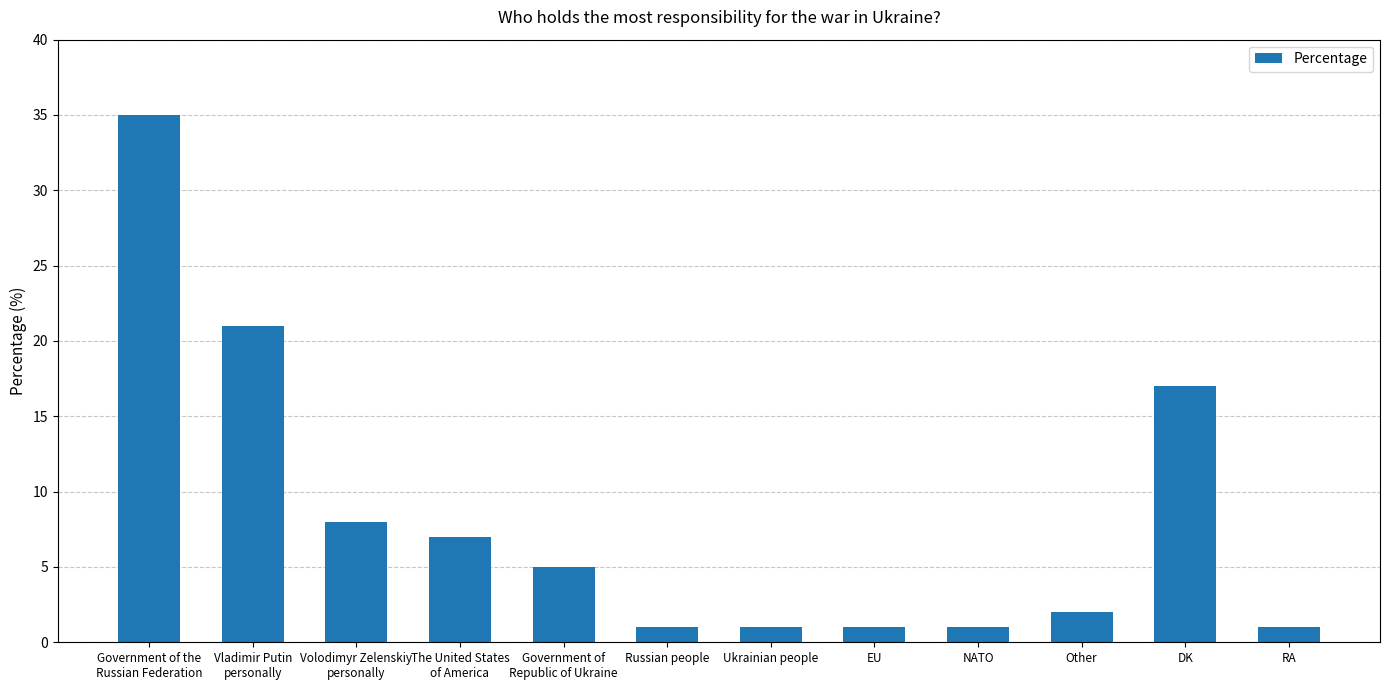

What is the label of the 3rd bar from the left?

Volodimyr Zelenskiy
personally